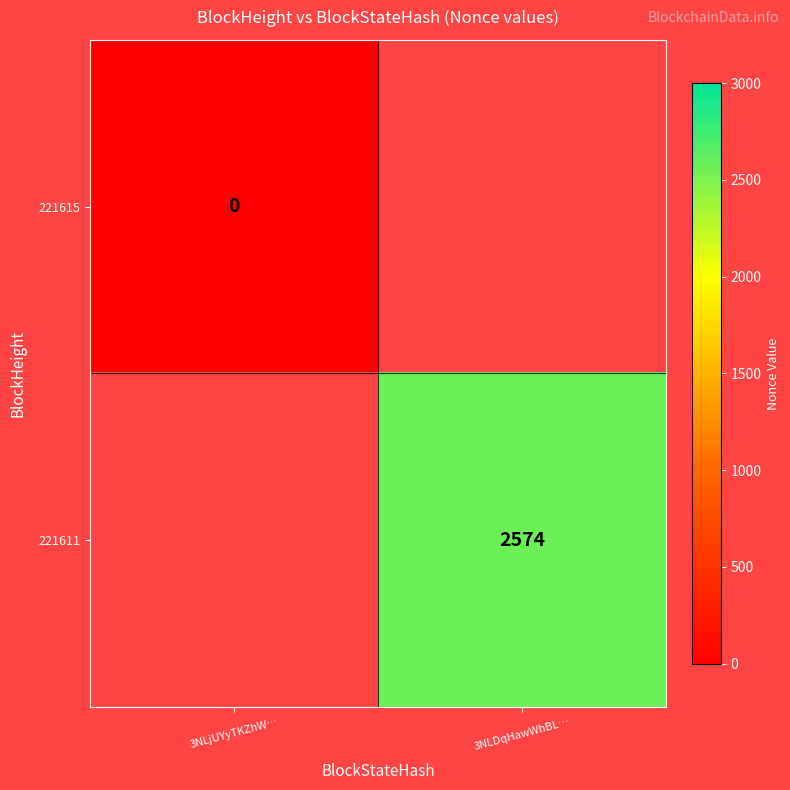

Is it true that 221611 equals 968 at 3NLDqHawWhBL…?

False